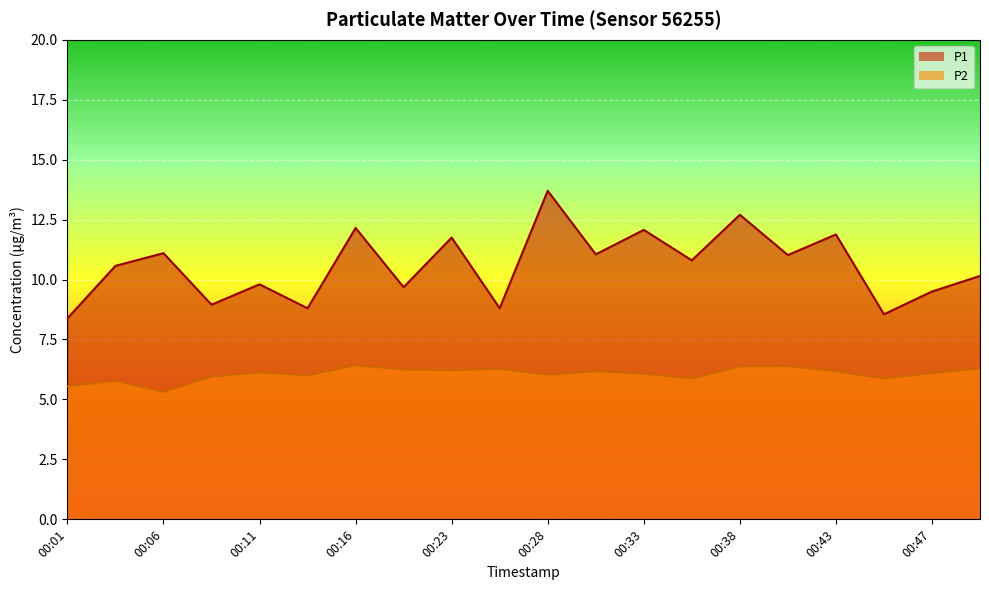

How many lines are shown in the chart?

2